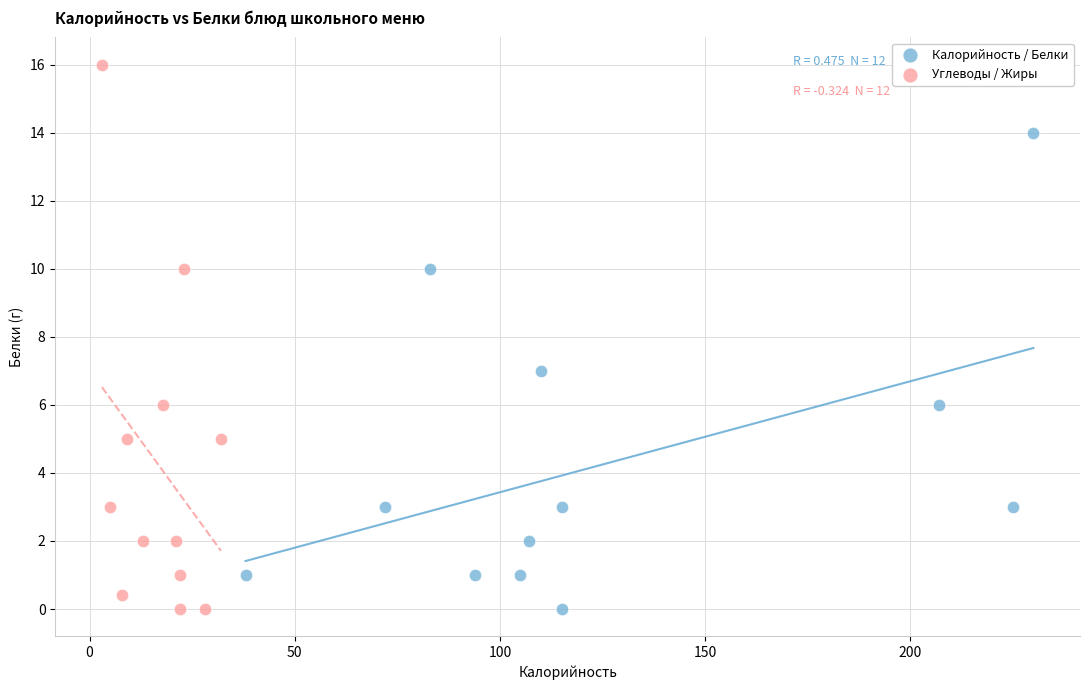

Which series has the largest Y range (max minus min)?

Углеводы / Жиры